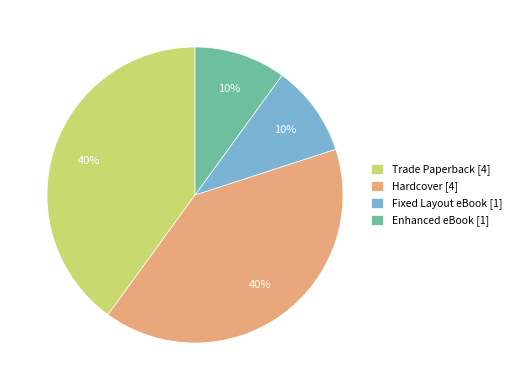

Approximately how many times larger is the value at Trade Paperback [4] compared to Hardcover [4]?

1.0